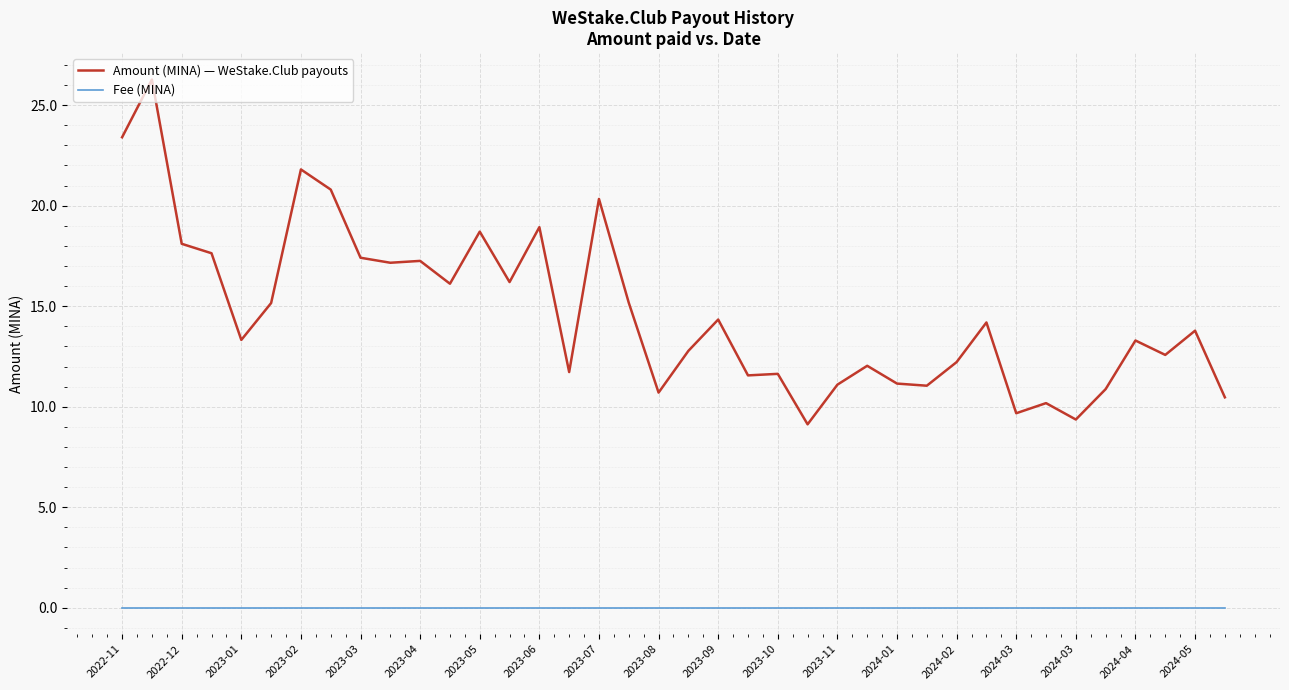

Which series has the largest range (max minus min)?

Amount (MINA) — WeStake.Club payouts